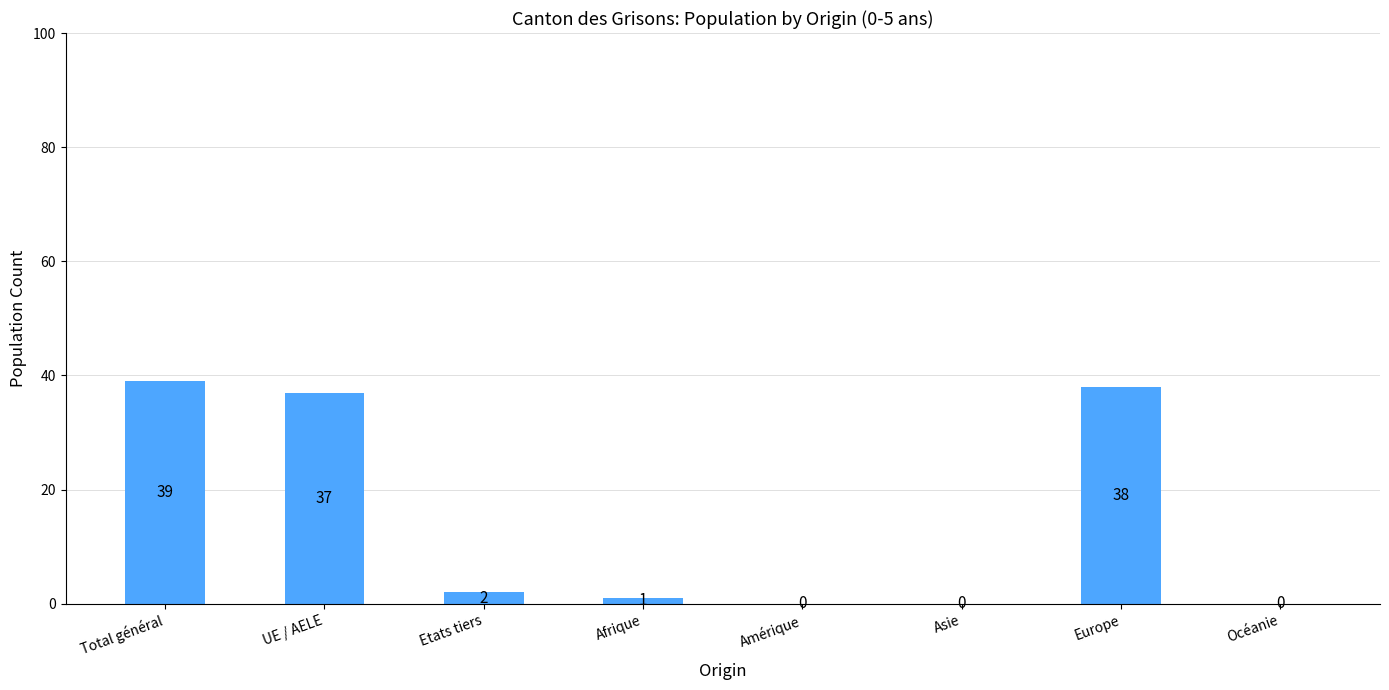

What is the greatest value displayed?

39